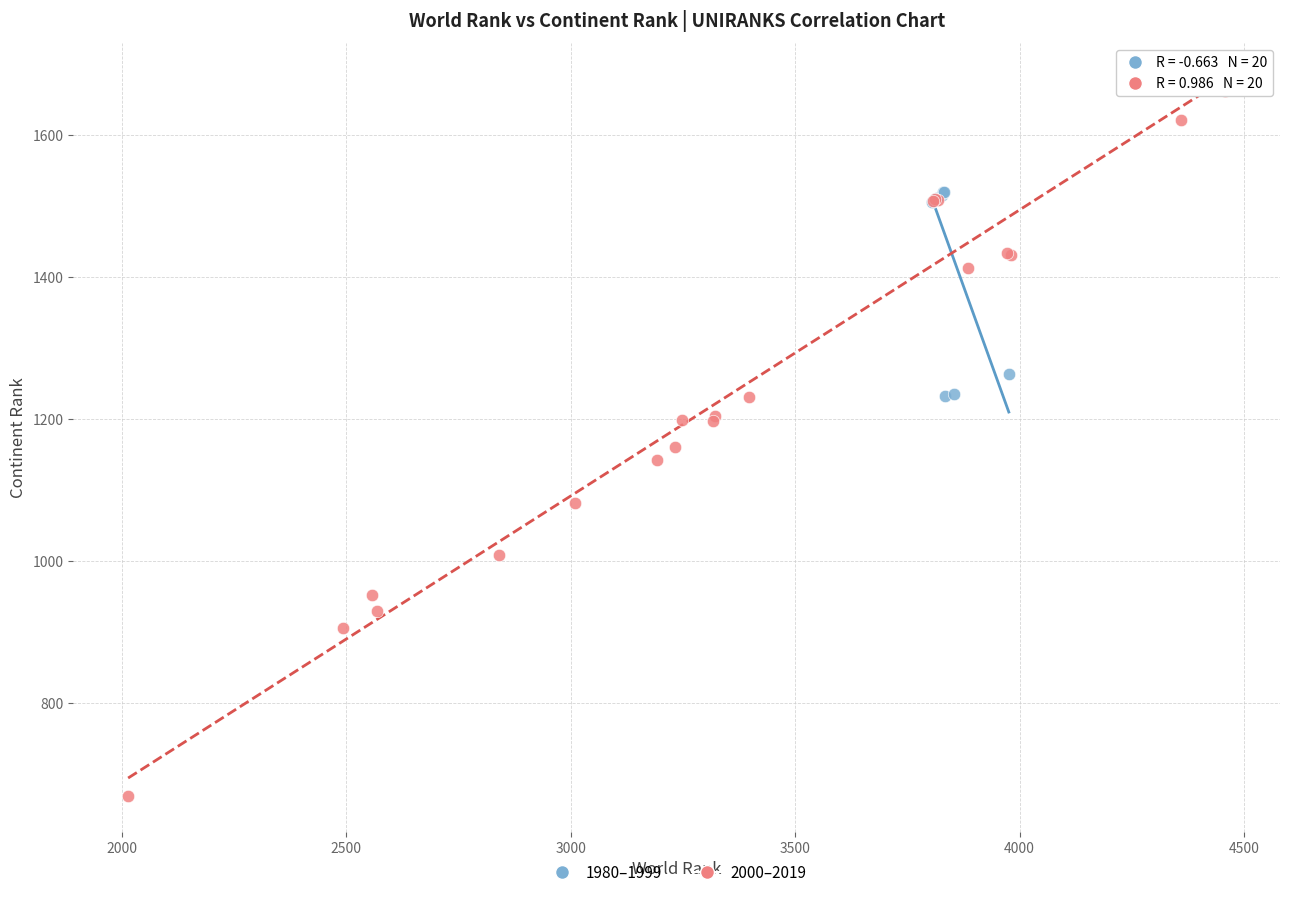

Which series has the largest Y range (max minus min)?

2000–2019